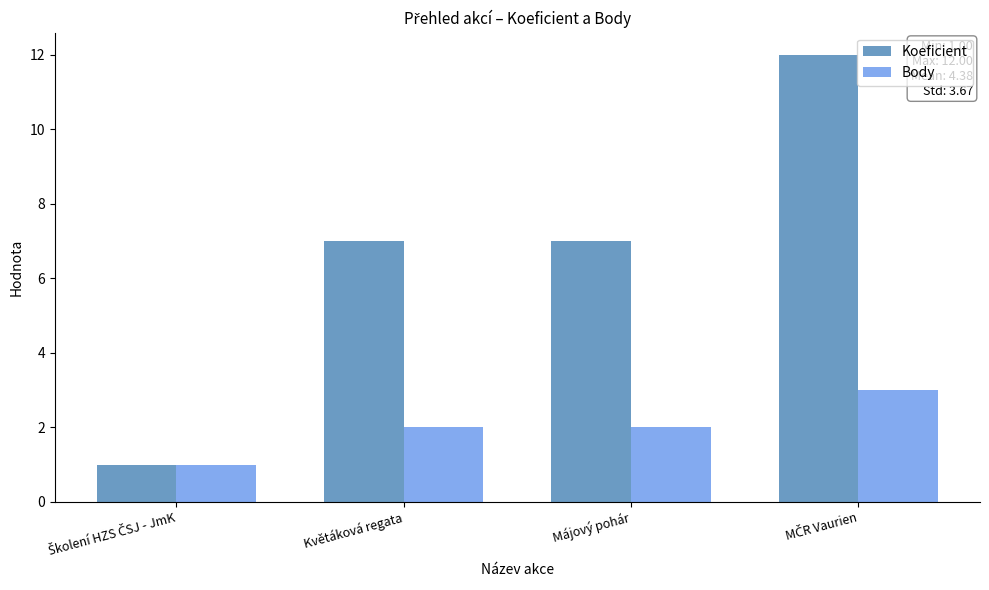

Which series has the widest spread of values?

Koeficient